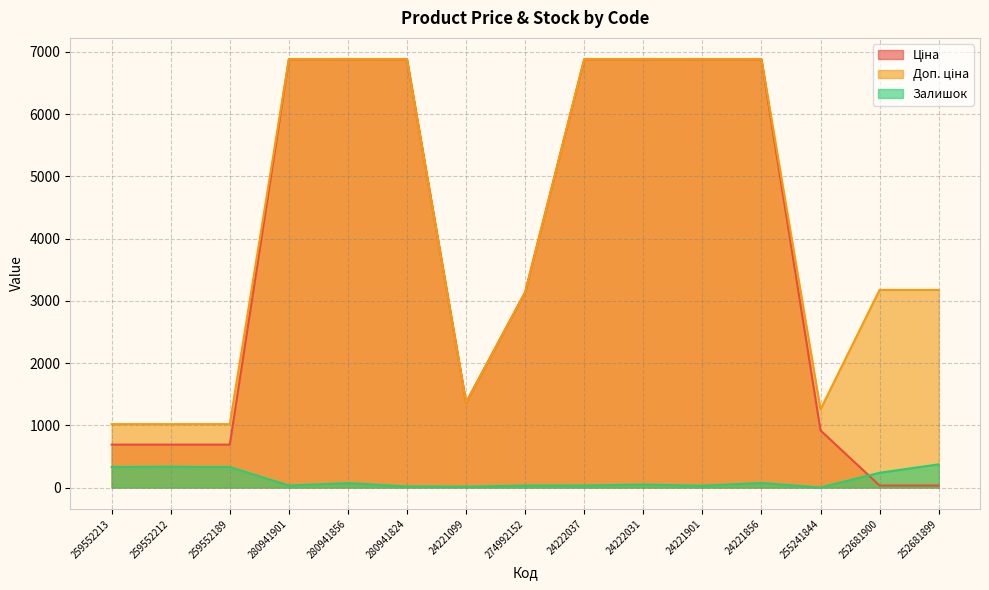

How many distinct data groups are displayed?

3